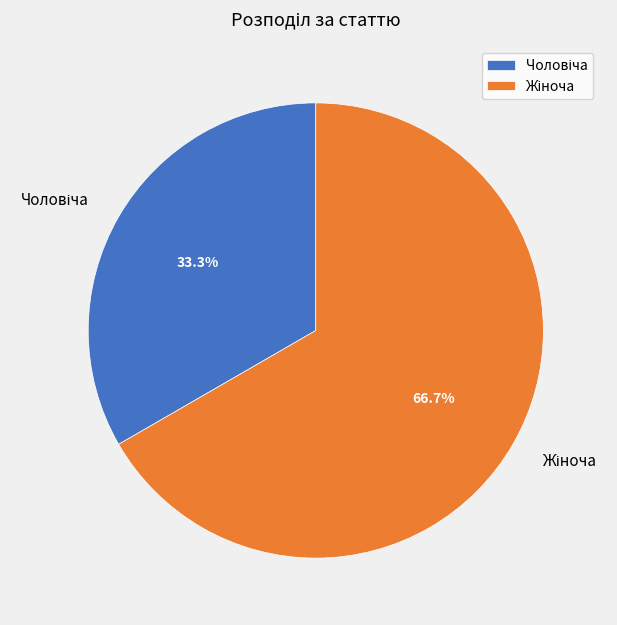

To the nearest percent, what is the difference between the largest and smallest slice percentages?

33%